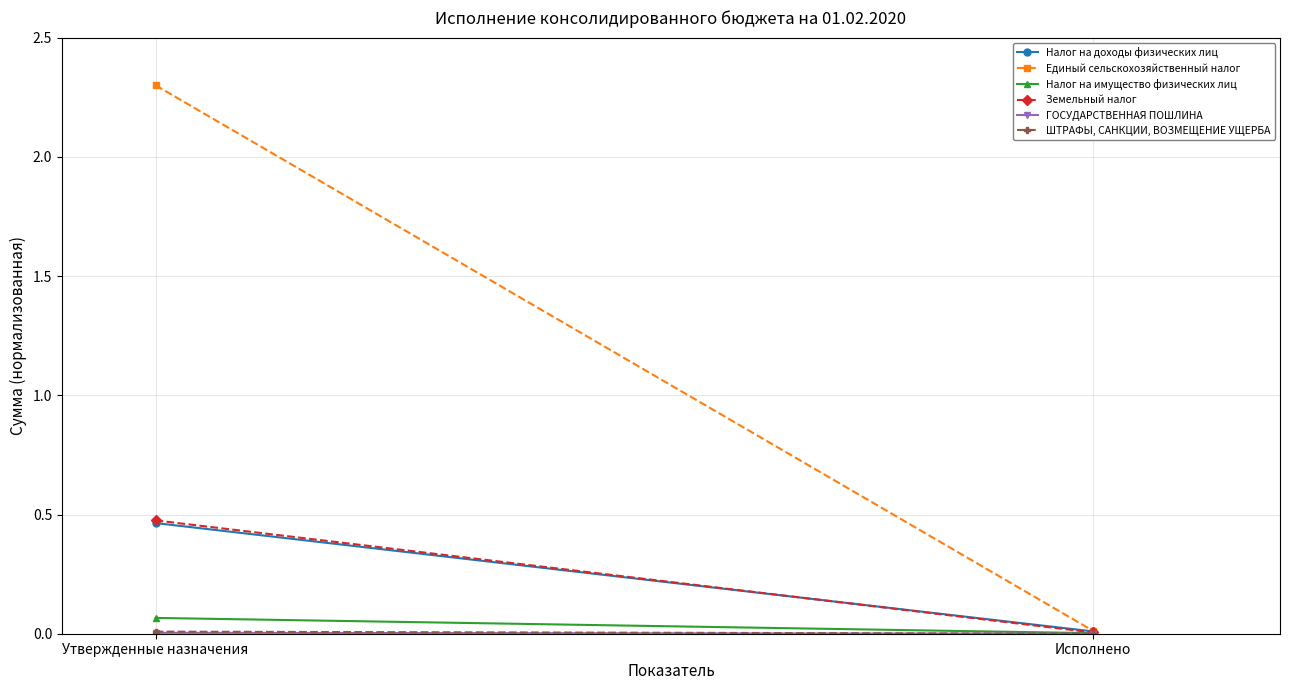

What is the label of the 1st point from the right?

Исполнено